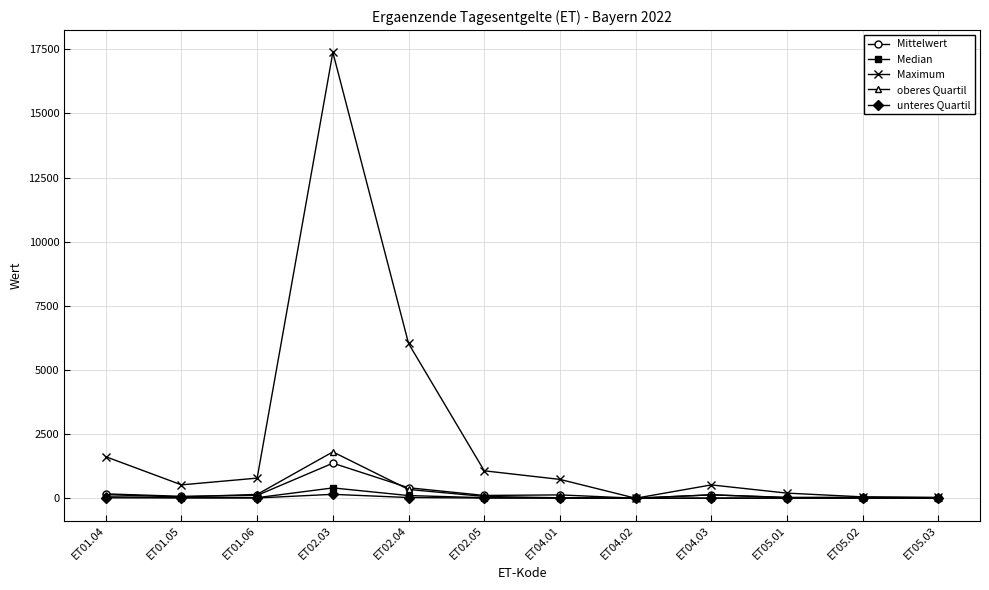

Where is Maximum nearest to the value 8689?

ET02.04